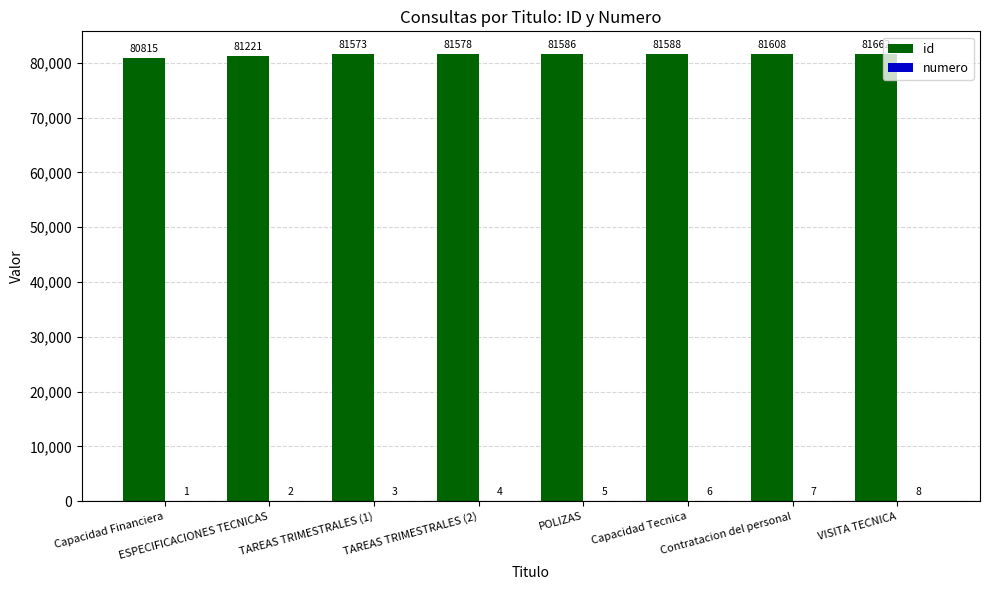

Which series has the largest total across all categories?

id